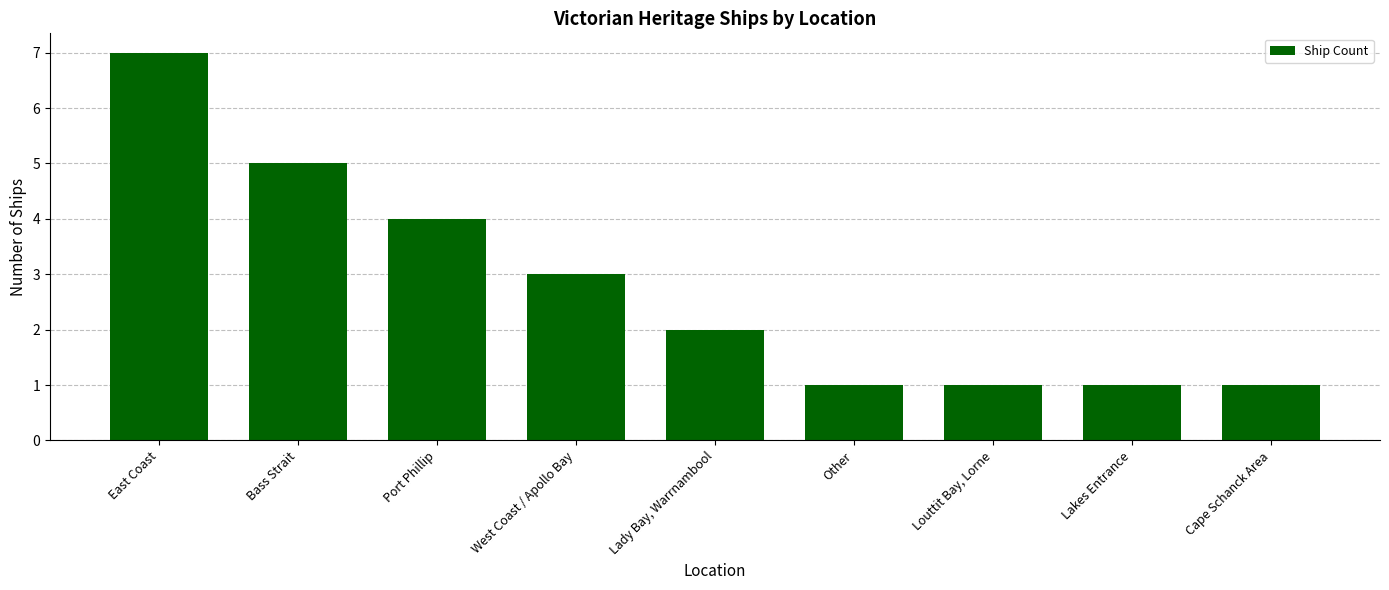

Reading left to right, list all the values displayed in this chart.

East Coast=7	Bass Strait=5	Port Phillip=4	West Coast / Apollo Bay=3	Lady Bay, Warrnambool=2	Other=1	Louttit Bay, Lorne=1	Lakes Entrance=1	Cape Schanck Area=1